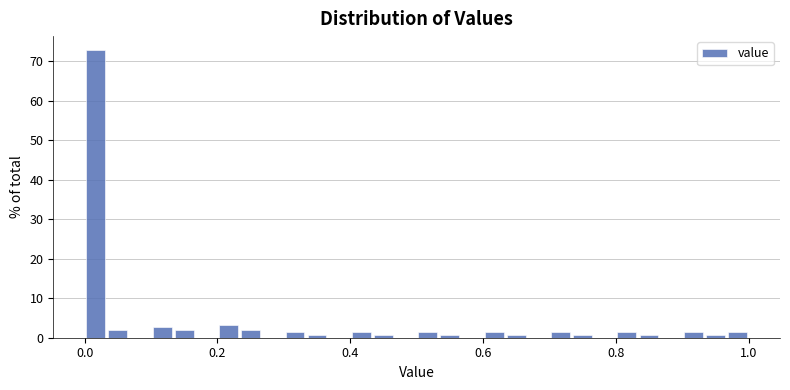

Read against the x-axis, roughly where is the centre of the tallest bar?

0.02